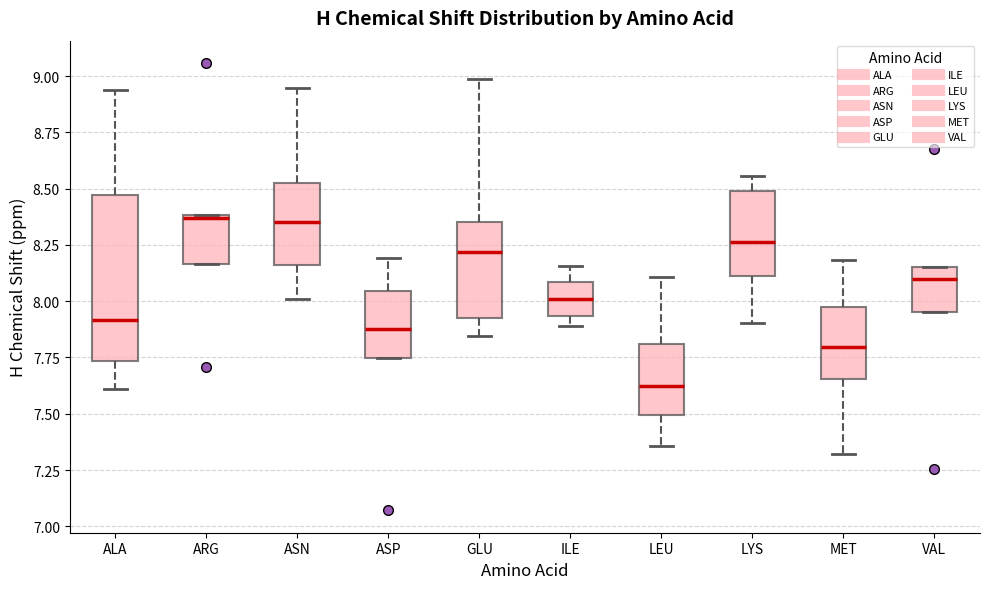

Reading left to right, read every box against the y-axis: the position of its median line, the range the box covers, and the ends of its whiskers. The values are not printed on the chart, so give them approximately, as read against the axis.

ALA: median 7.90, box 7.75 to 8.45, whiskers 7.60 to 8.95
ARG: median 8.35, box 8.15 to 8.40, whiskers 8.15 to 8.40
ASN: median 8.35, box 8.15 to 8.55, whiskers 8.00 to 8.95
ASP: median 7.90, box 7.75 to 8.05, whiskers 7.75 to 8.20
GLU: median 8.20, box 7.95 to 8.35, whiskers 7.85 to 9.00
ILE: median 8.00, box 7.95 to 8.10, whiskers 7.90 to 8.15
LEU: median 7.60, box 7.50 to 7.80, whiskers 7.35 to 8.10
LYS: median 8.25, box 8.10 to 8.50, whiskers 7.90 to 8.55
MET: median 7.80, box 7.65 to 8.00, whiskers 7.30 to 8.20
VAL: median 8.10, box 7.95 to 8.15, whiskers 7.95 to 8.15